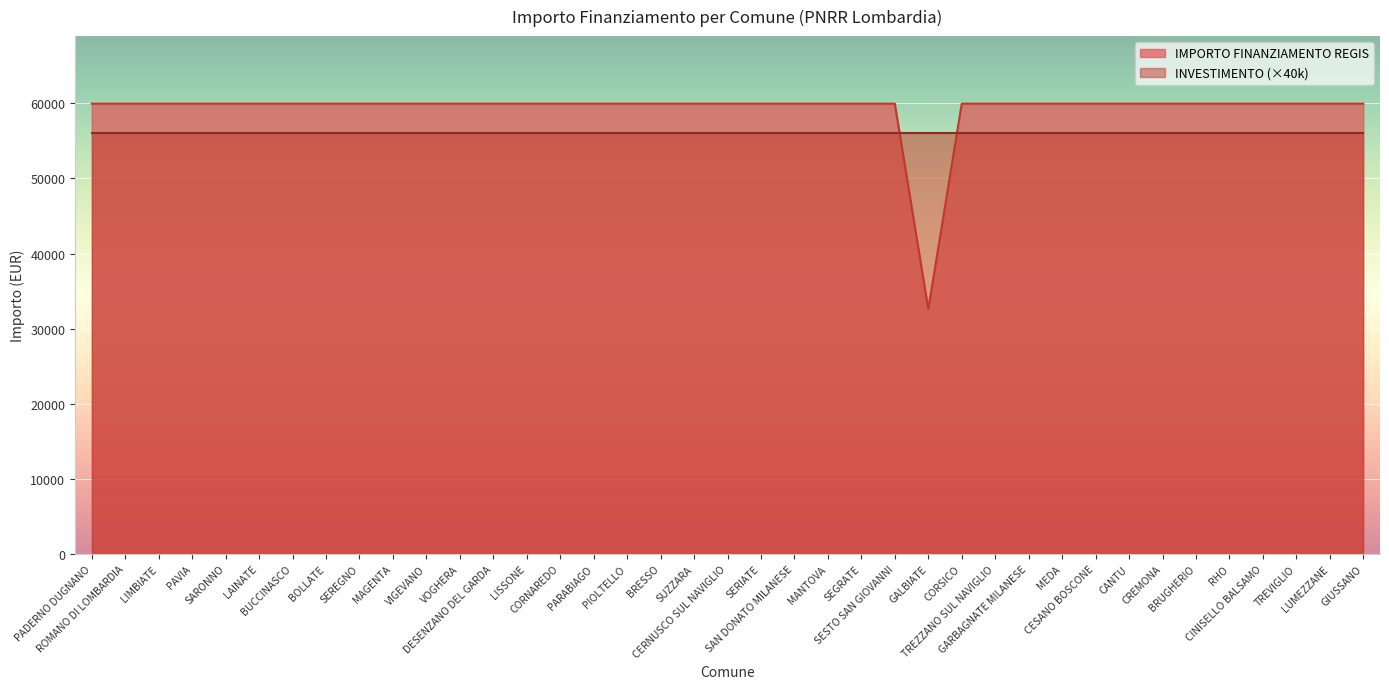

What is the label of the 6th point from the right?

BRUGHERIO